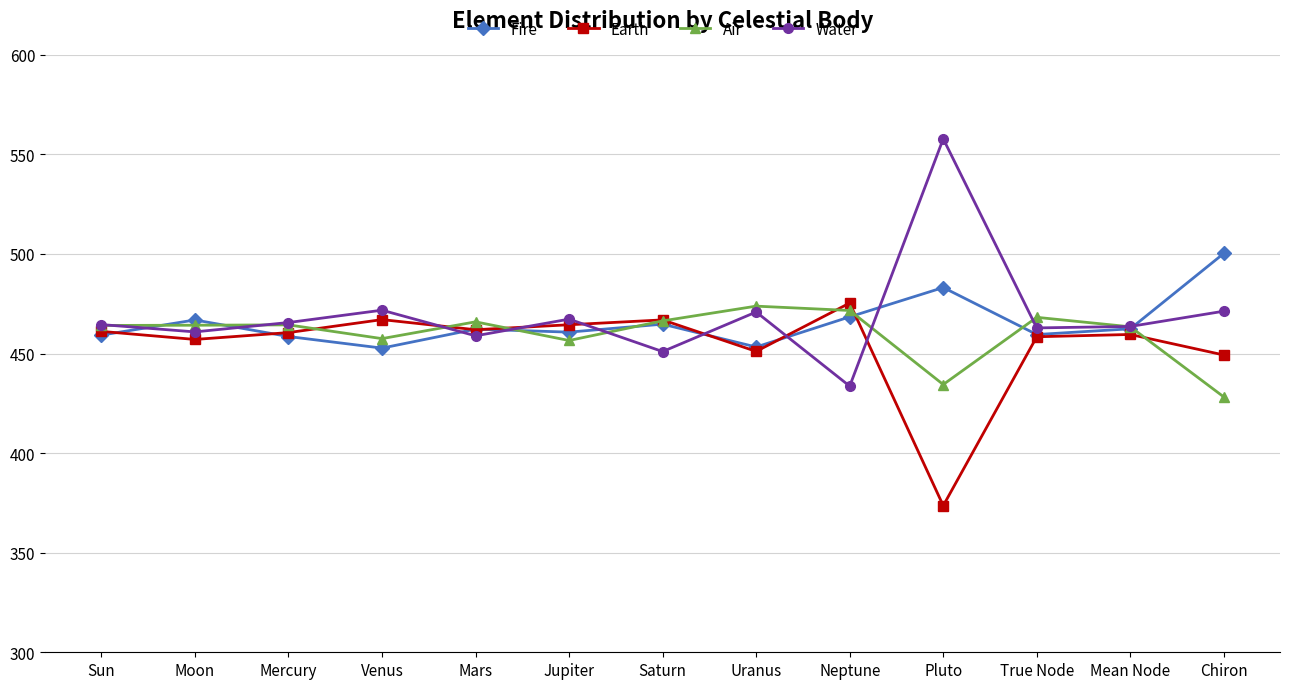

What is the approximate value of Fire at Neptune?

468.4